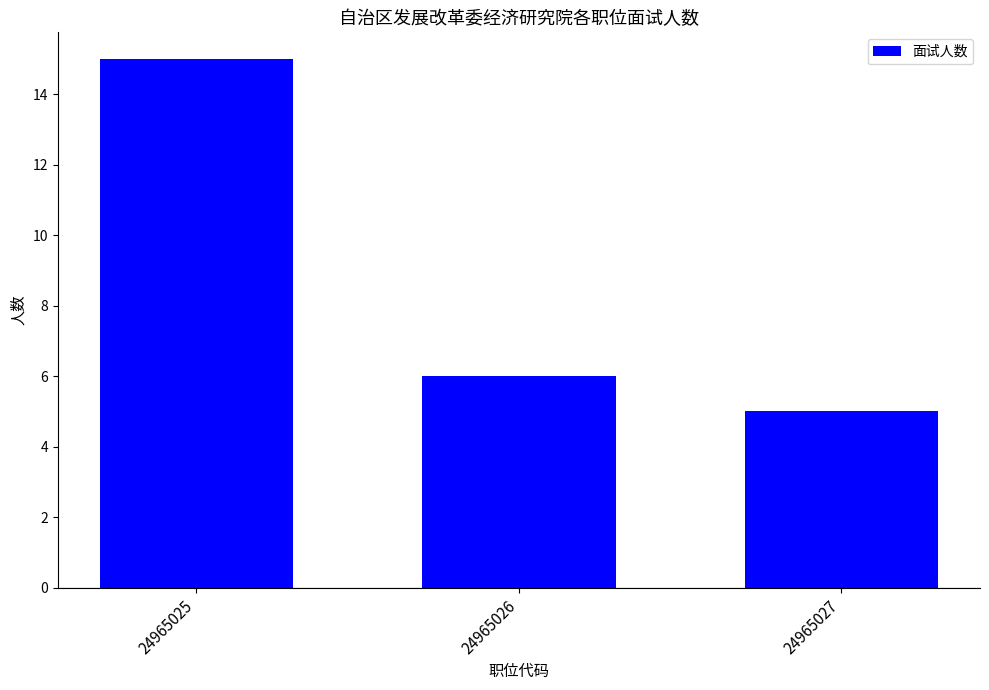

The chart shows a value of 5 at 24965027. True or false?

True